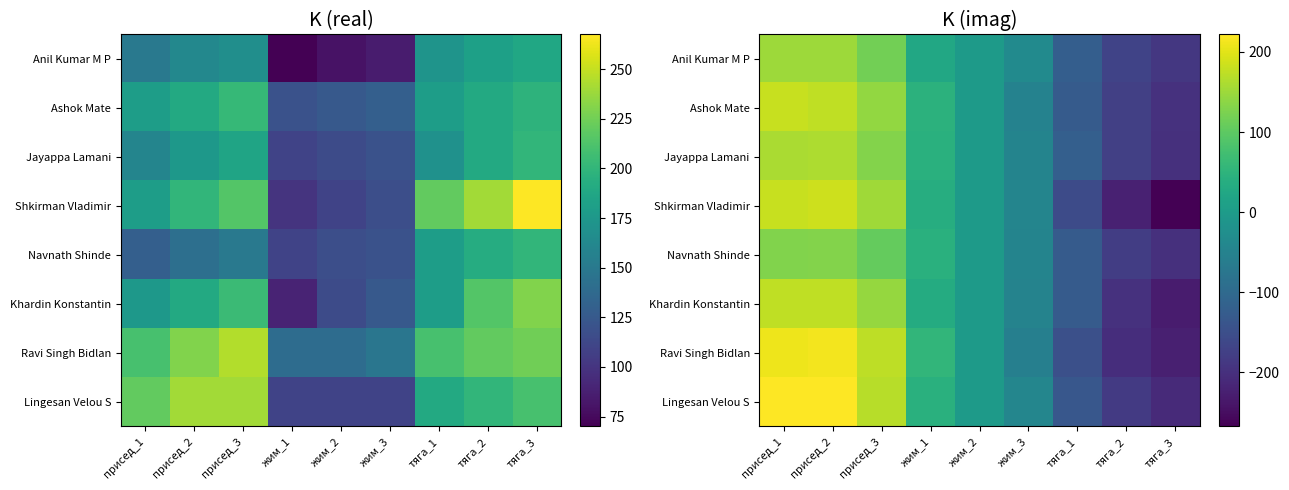

Where is Jayappa Lamani nearest to the value -19?

жим_2